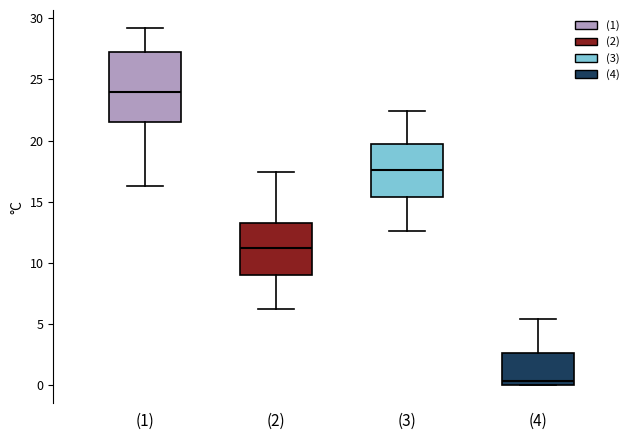

Which box's median line is the lowest?

(4)